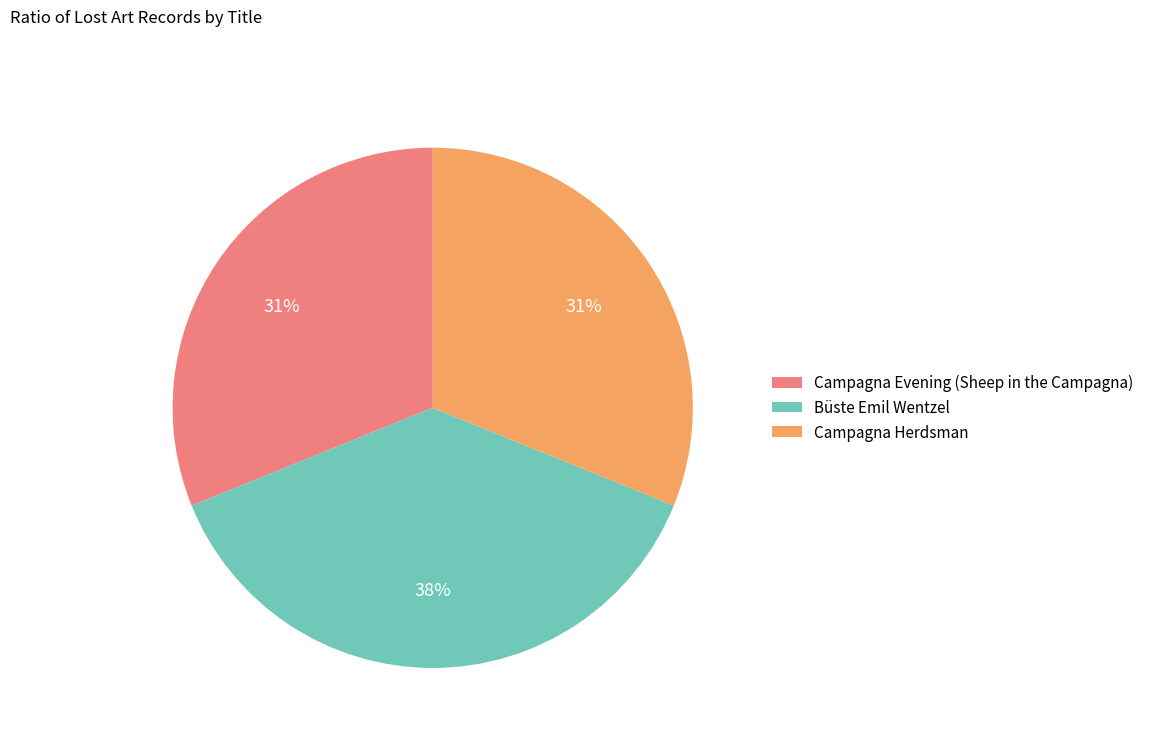

What percentage is the Campagna Herdsman slice, to the nearest percent?

31%